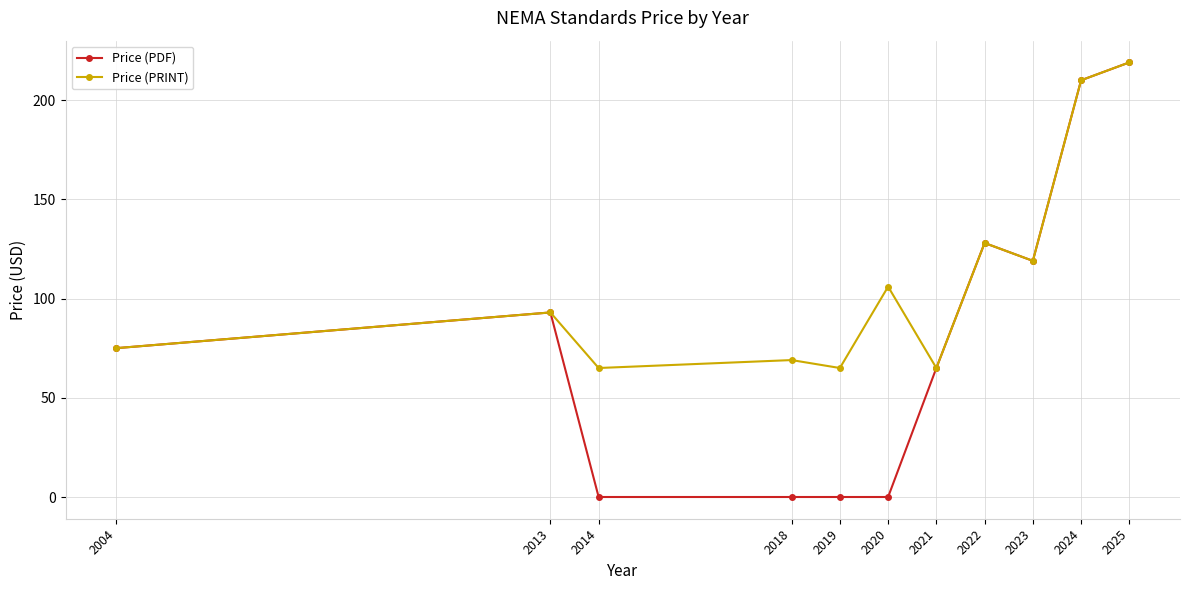

True or false: Price (PDF) has a value of 96 at 2018.

False